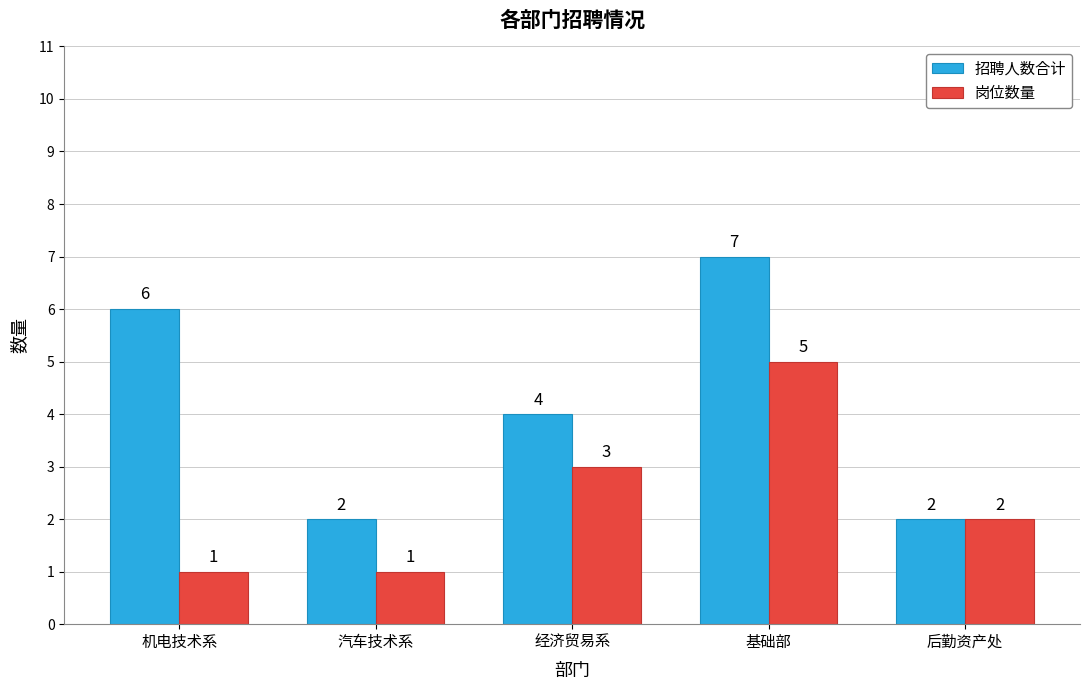

How many groups of bars are there?

5